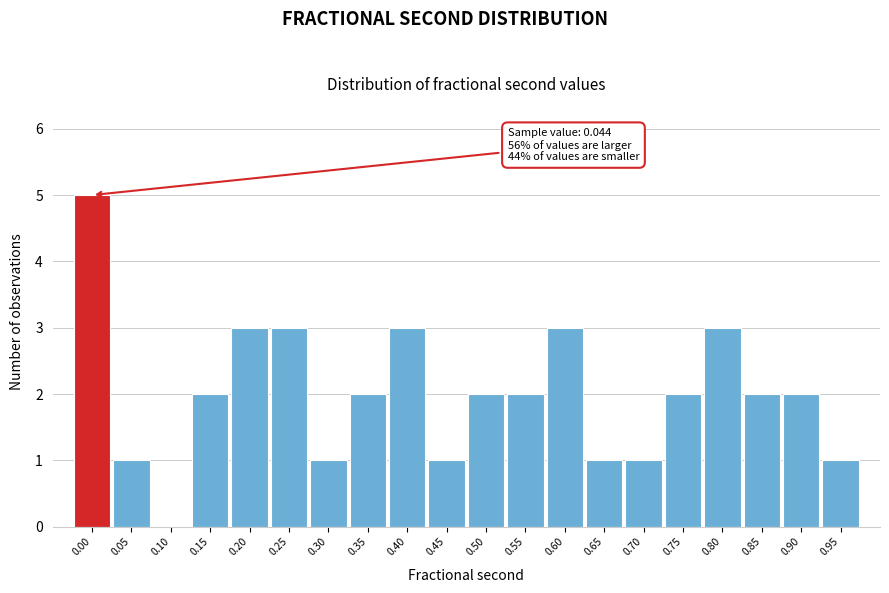

Reading left to right, list all the values displayed in this chart.

0.00=5	0.05=1	0.10=0	0.15=2	0.20=3	0.25=3	0.30=1	0.35=2	0.40=3	0.45=1	0.50=2	0.55=2	0.60=3	0.65=1	0.70=1	0.75=2	0.80=3	0.85=2	0.90=2	0.95=1